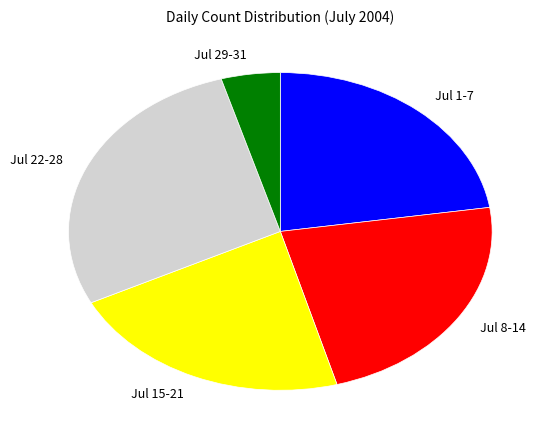

Is the sum of Jul 1-7 and Jul 15-21 greater than half?

No